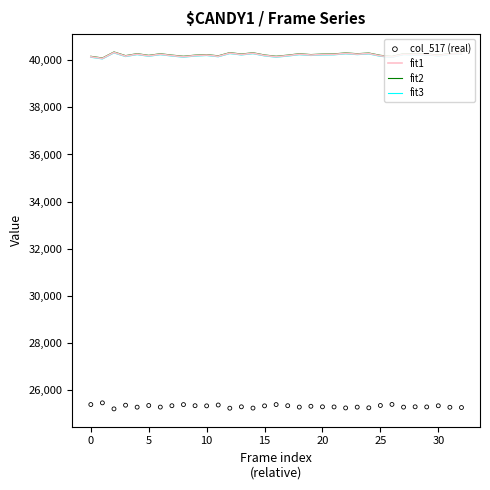

Which series has the widest spread of Y values?

fit2